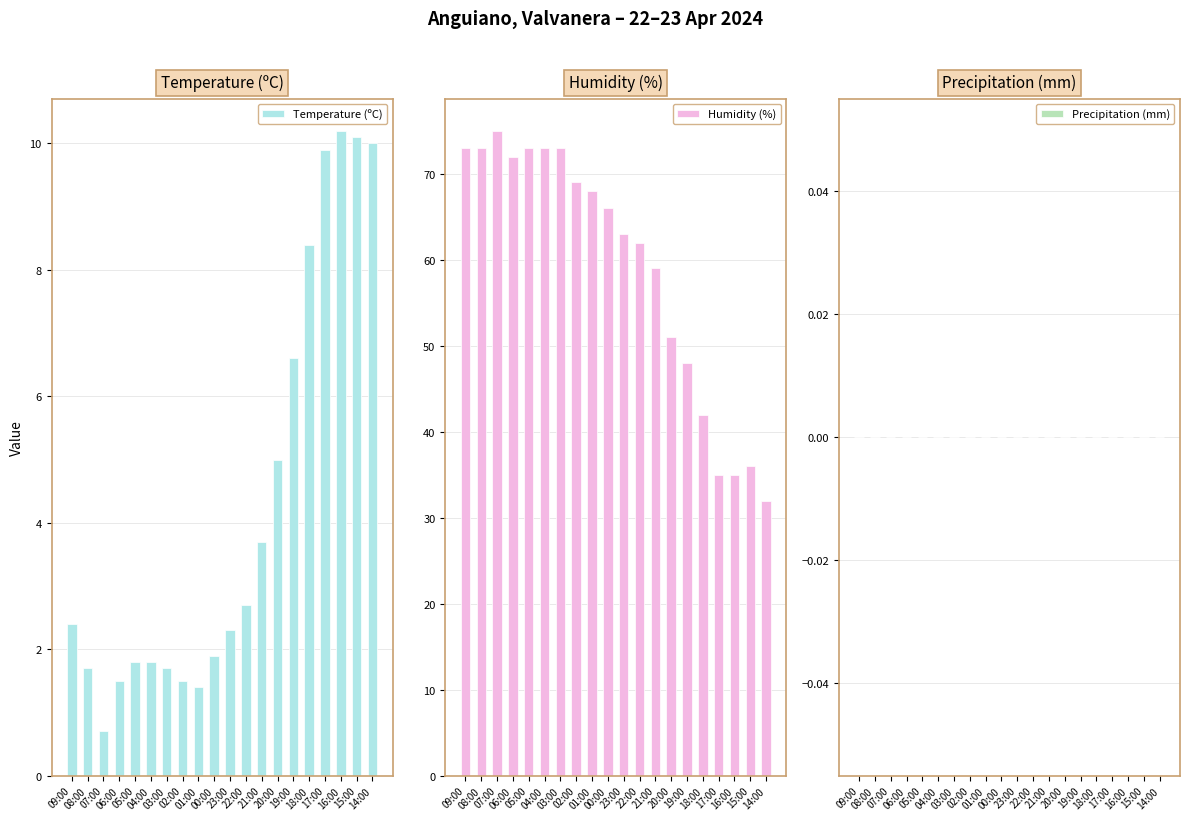

How many data points in Humidity (%) are less than 66?

10